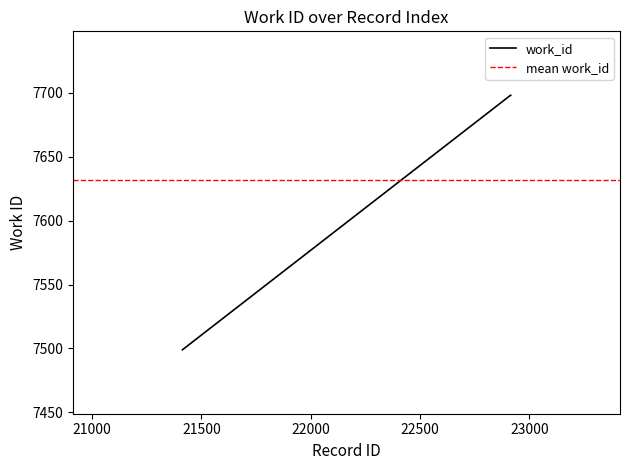

What is the value of the 2nd point from the left?

7698